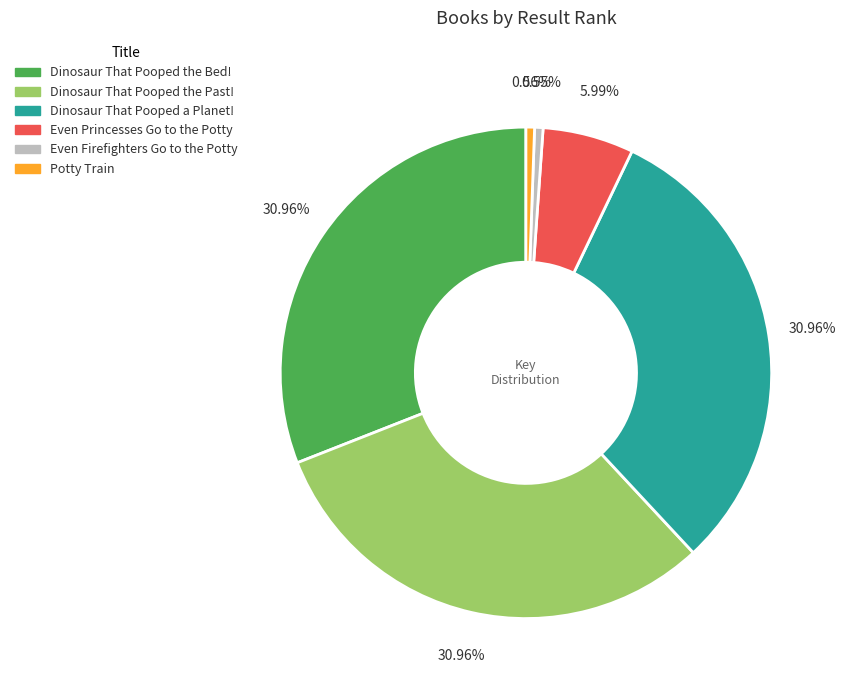

To the nearest percent, what is the combined percentage of Dinosaur That Pooped the Bed! and Dinosaur That Pooped a Planet!?

62%